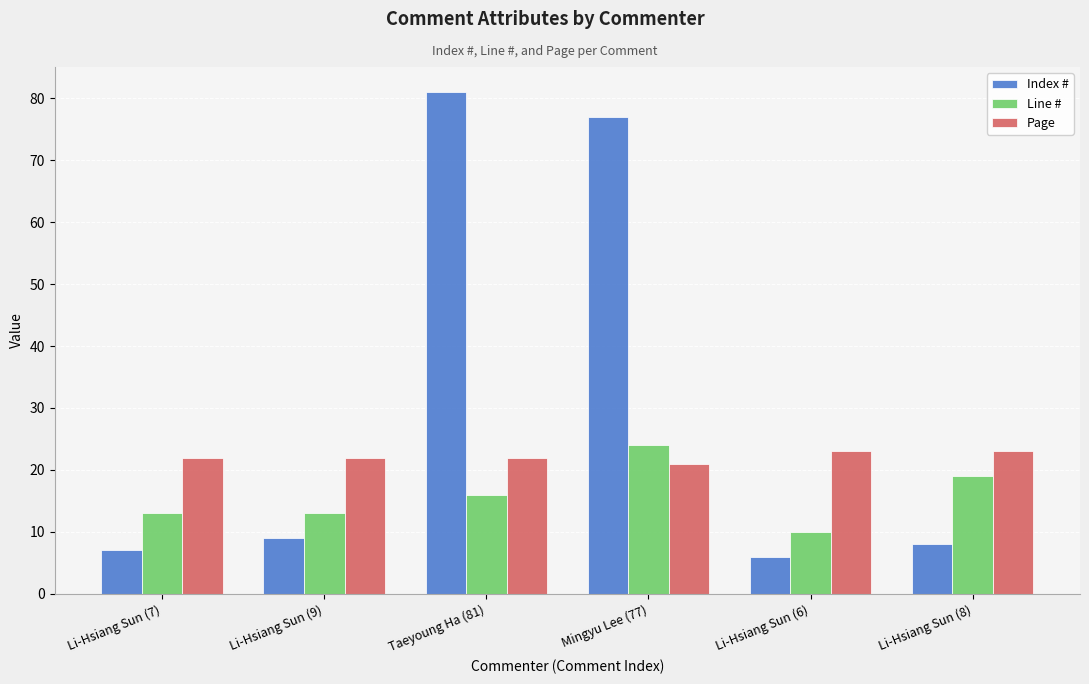

Which series has the widest spread of values?

Index #